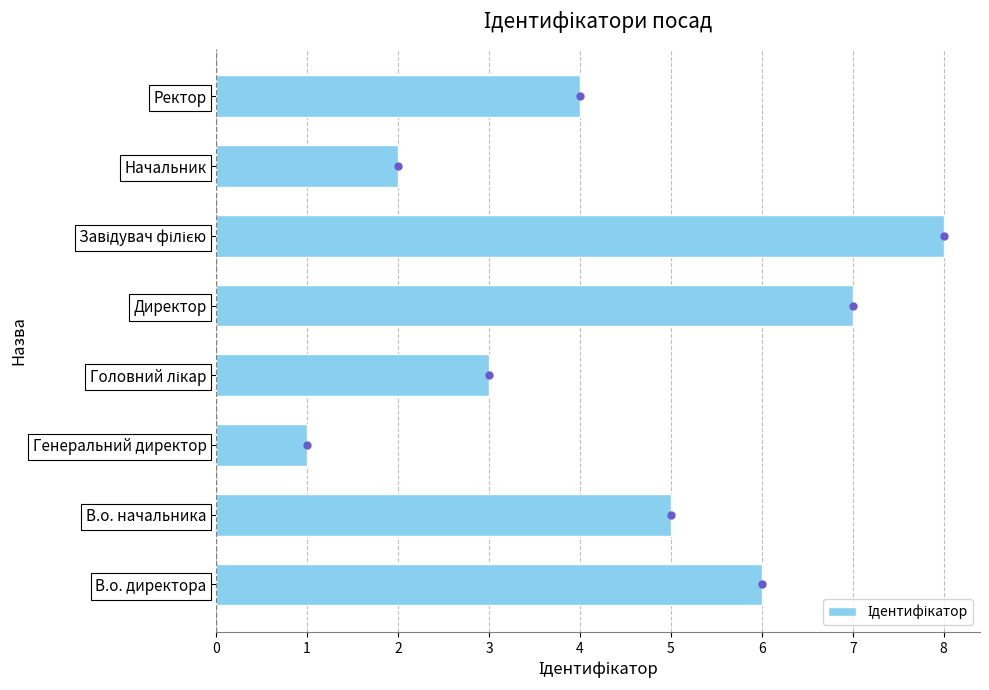

Between Ректор and Генеральний директор, which is larger?

Ректор